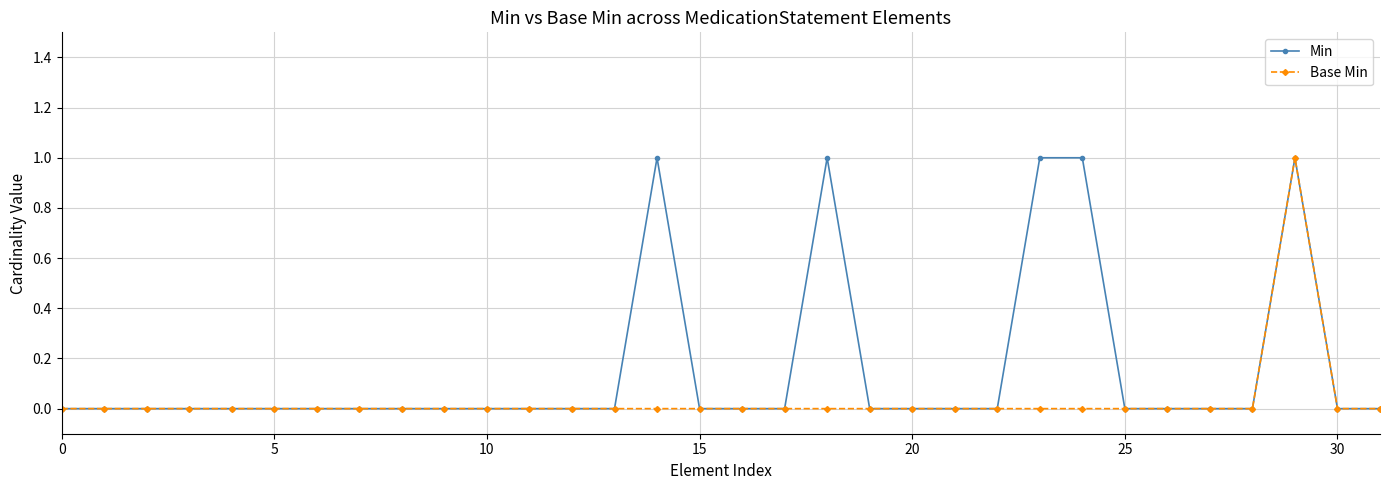

What are all the series names shown in the legend?

Min, Base Min